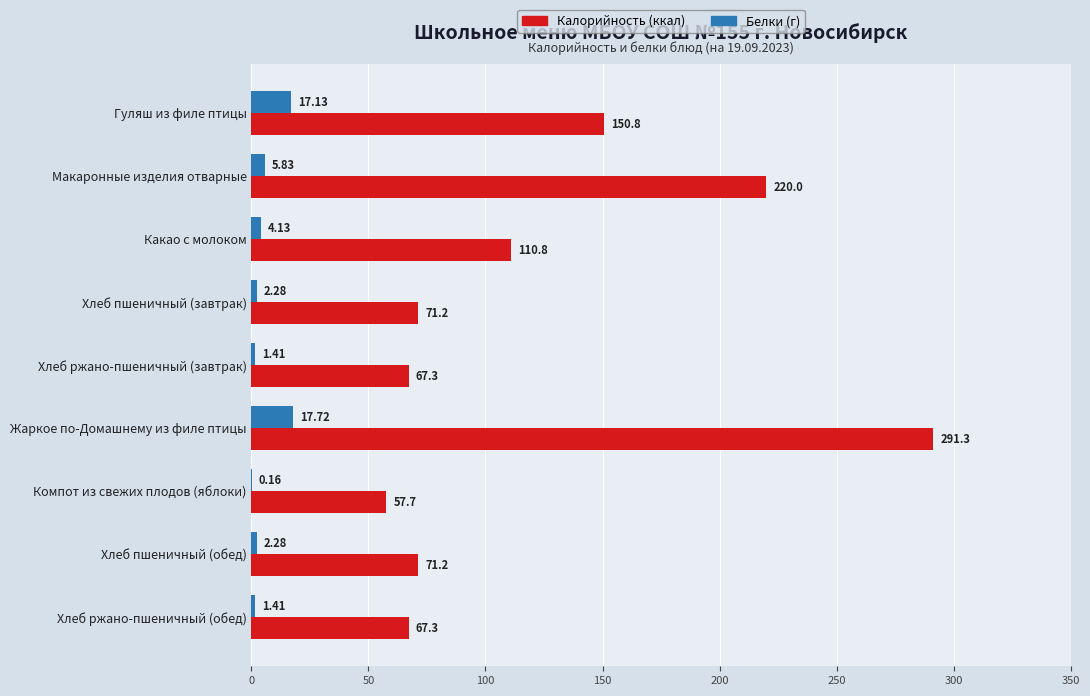

At which category does the chart reach its peak across all series?

Жаркое по-Домашнему из филе птицы